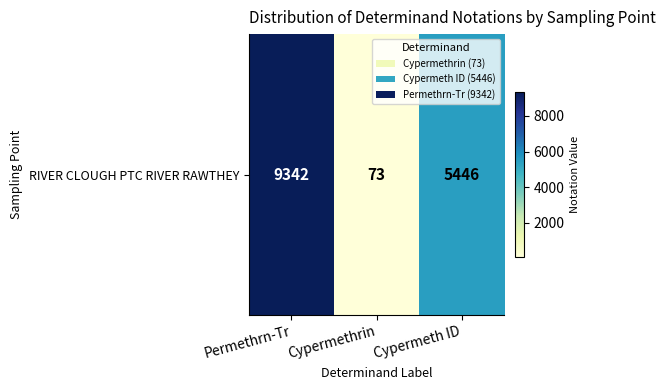

What is the change in value from Permethrn-Tr to Cypermeth ID?

-3896